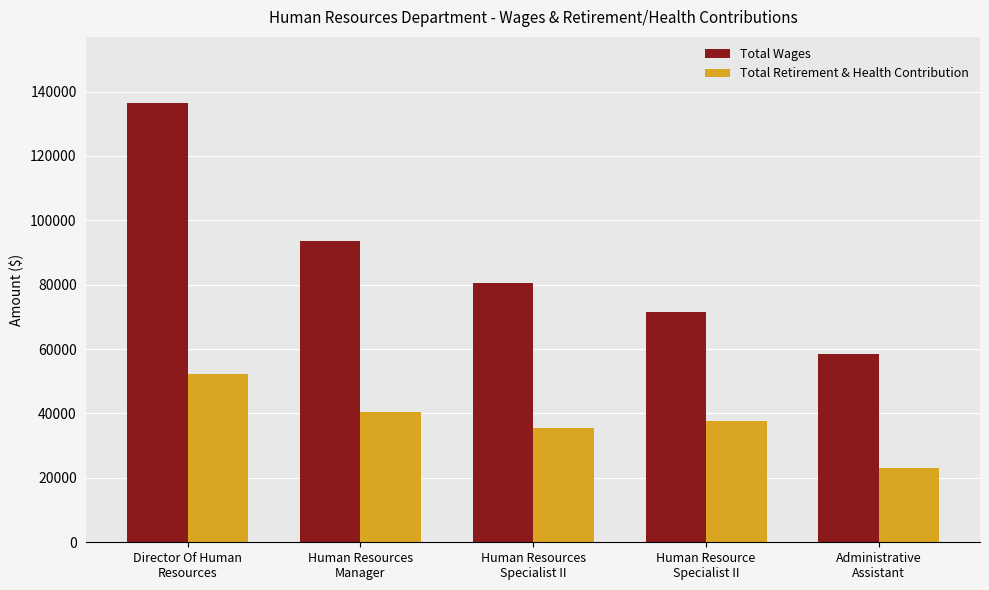

Reading left to right, extract all data points from this chart.

Total Wages: 136498	93427	80630	71577	58530
Total Retirement & Health Contribution: 52147	40518	35352	37732	23138